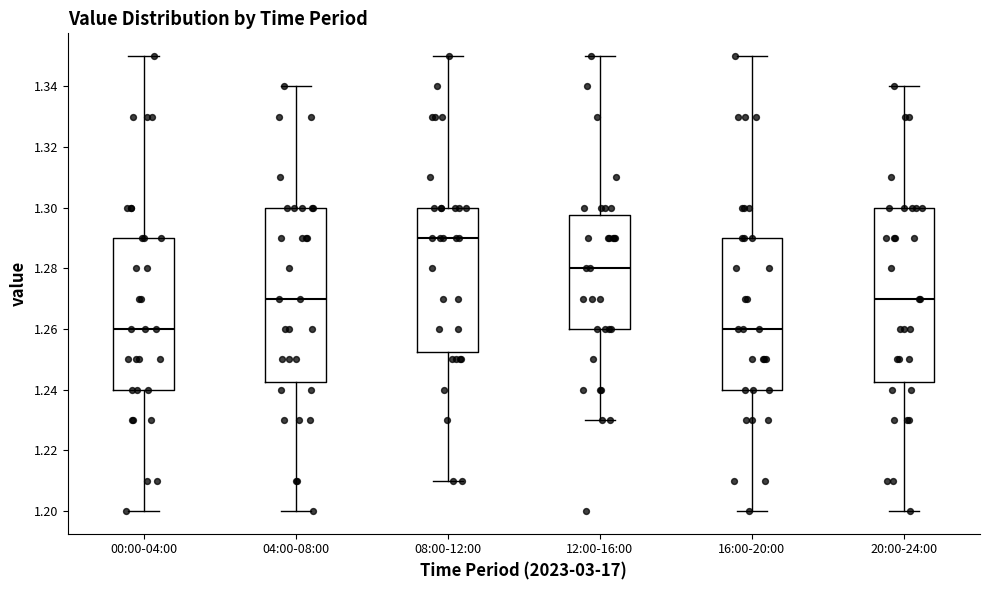

Where is the upper edge of the box for 00:00-04:00 on the y-axis? The values are not printed on the chart, so give them approximately, as read against the axis.

1.290